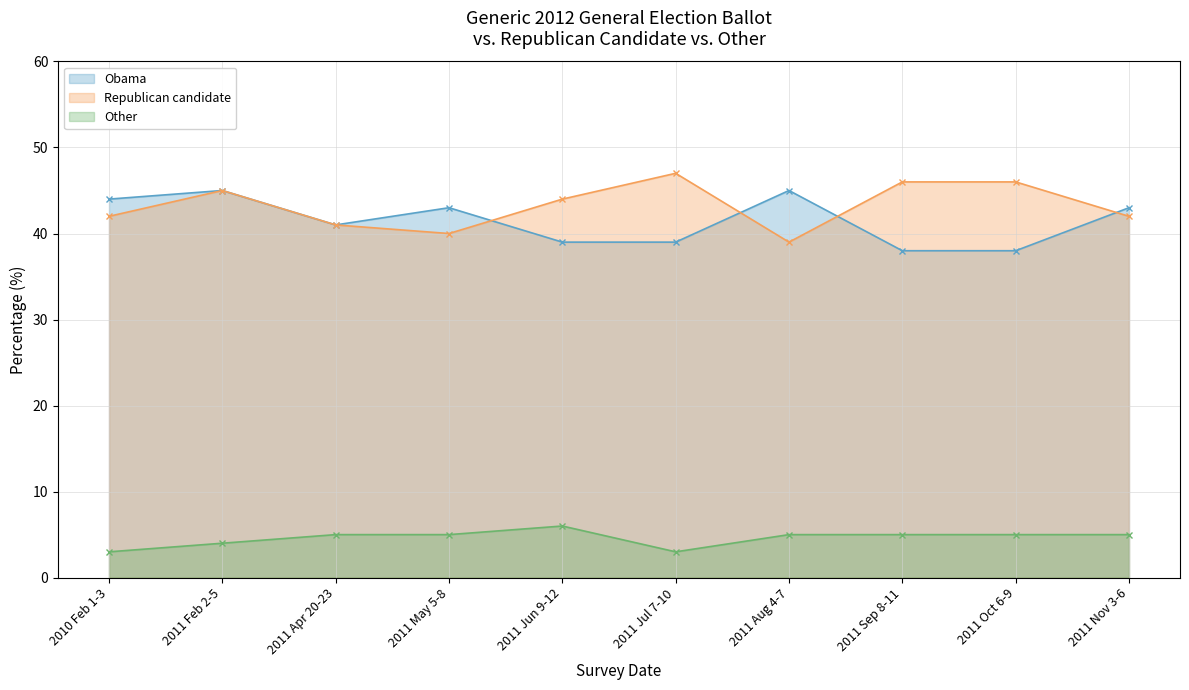

What is the sum of all Obama values?

415